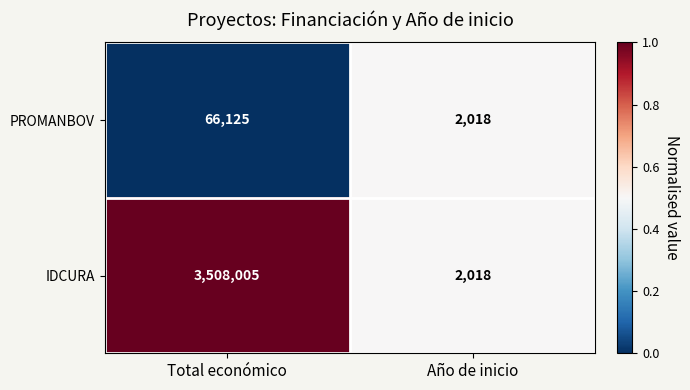

What is the highest value of the IDCURA series?

3508005